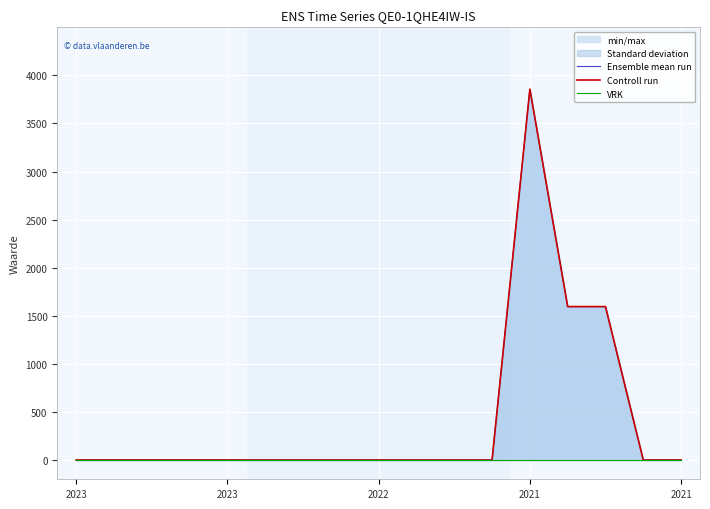

True or false: VRK and Ensemble mean run intersect in this chart.

False